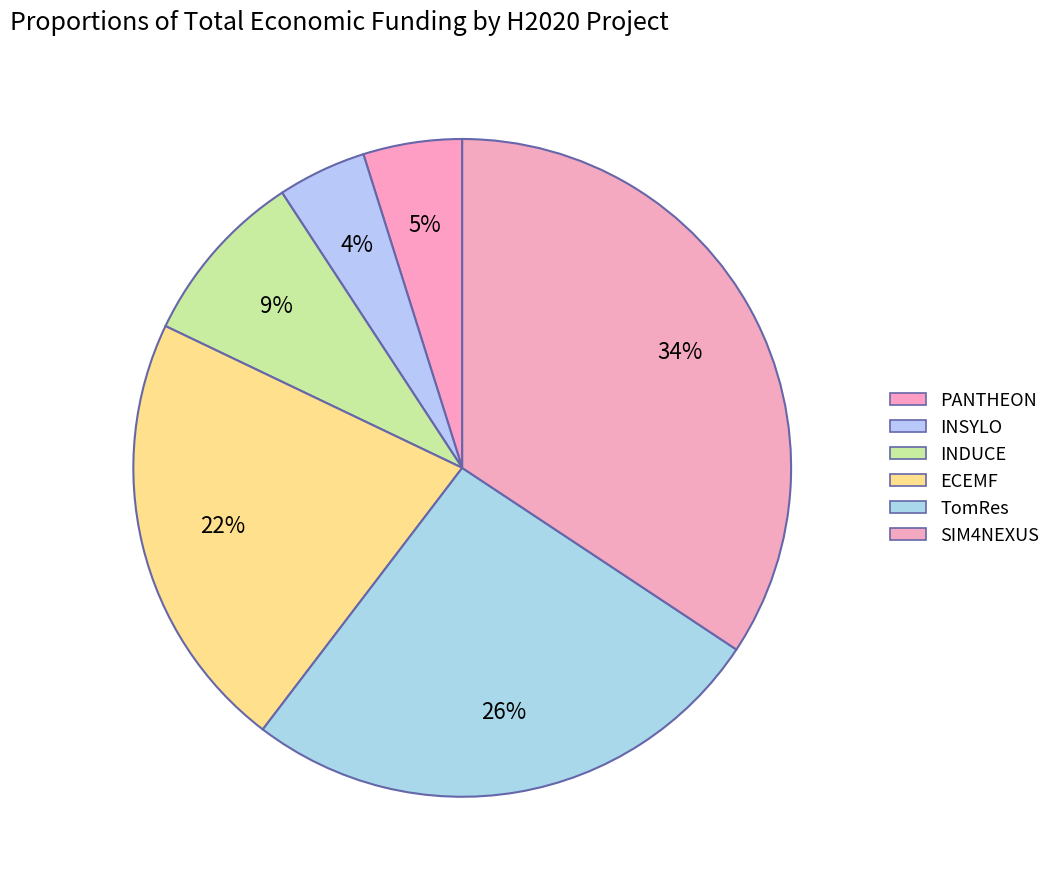

How many slices are in this pie chart?

6